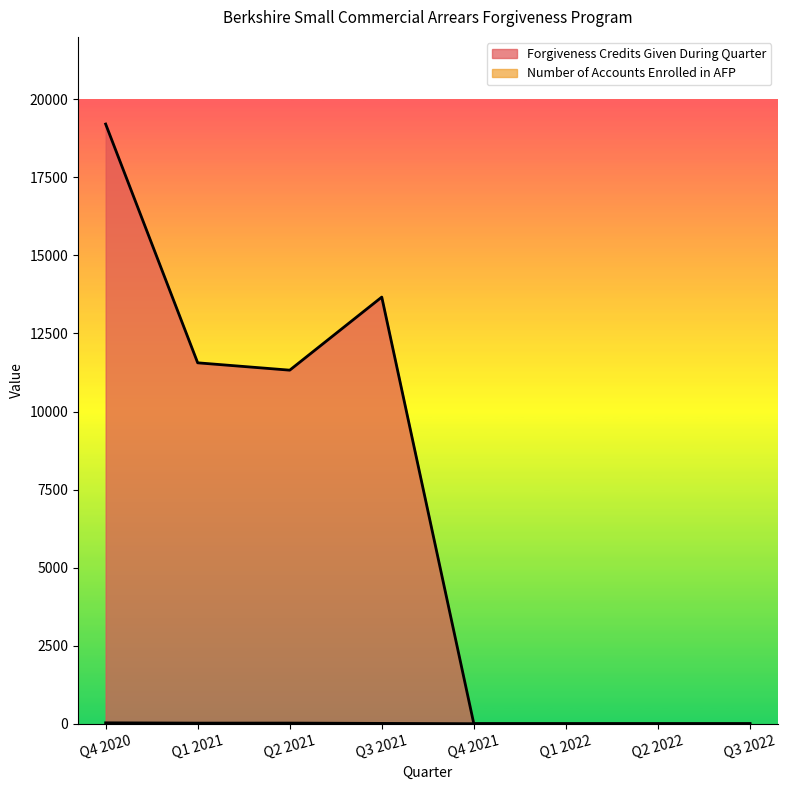

What is the label of the 2nd point from the left?

Q1 2021